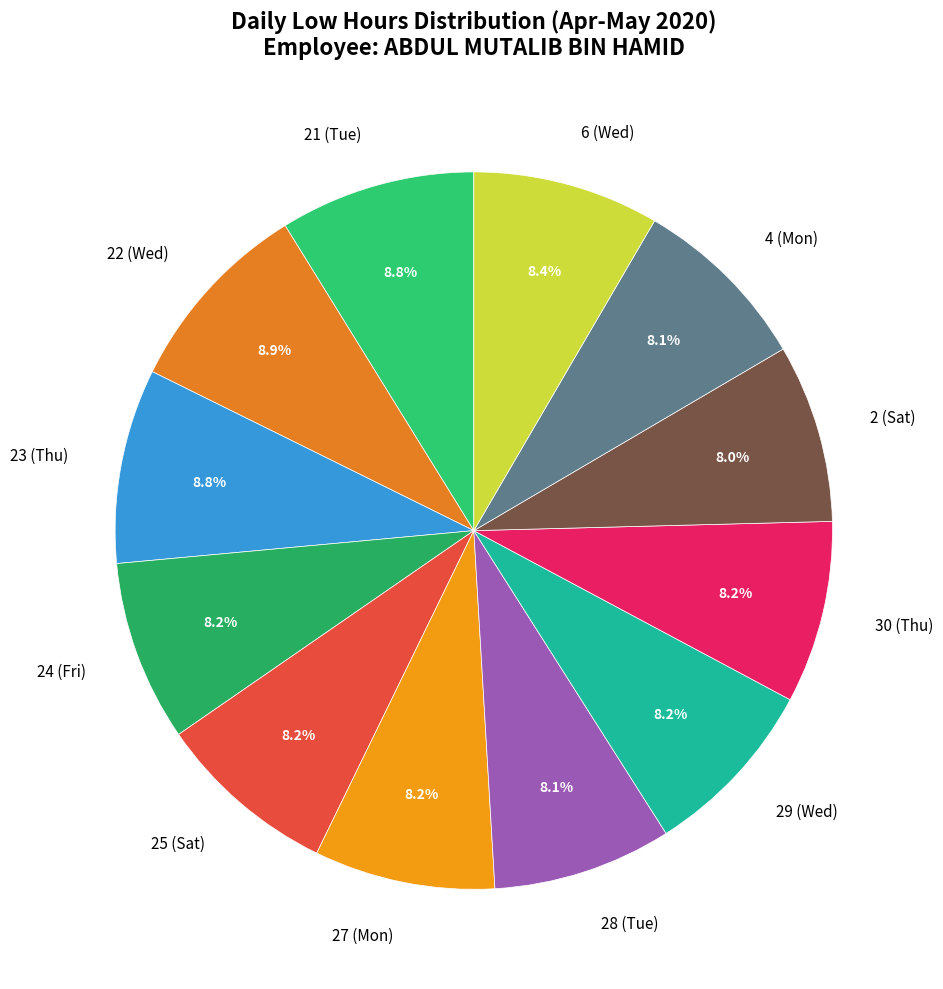

What percentage is the 30 (Thu) slice, to the nearest percent?

8%